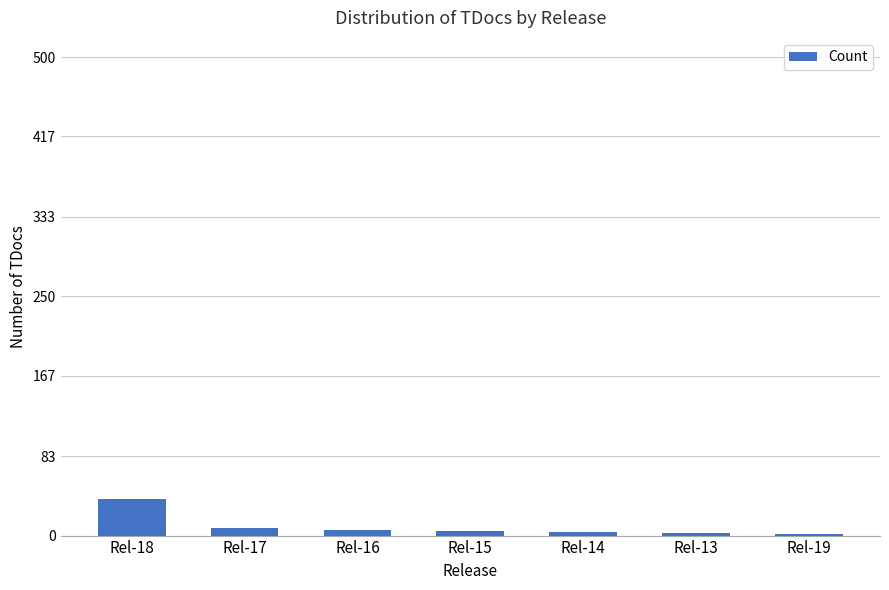

How many bars are there in total?

7